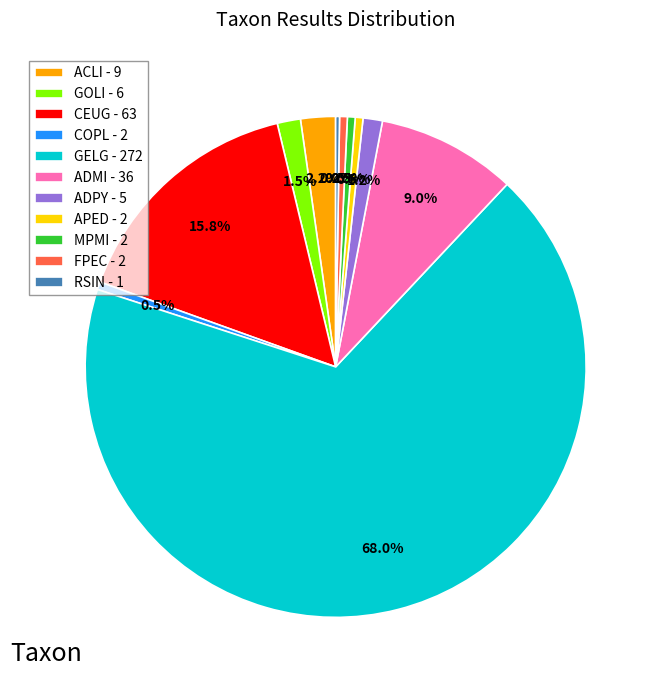

Does any single category account for the majority?

Yes